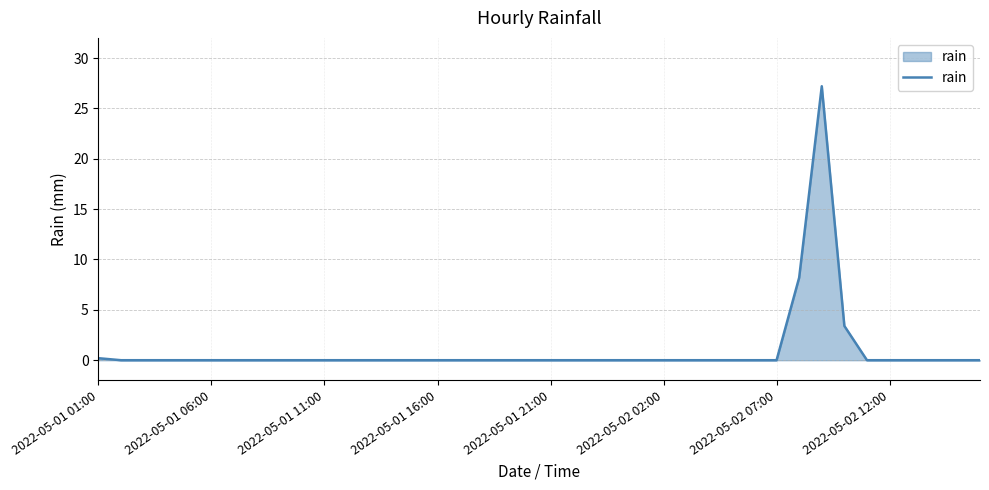

What is the maximum value shown in the chart?

27.2